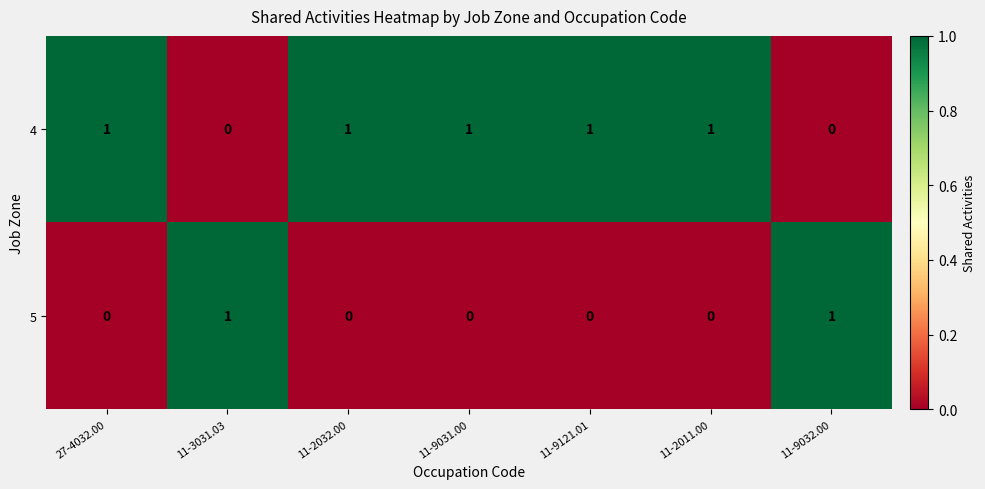

How many data points does each series have?

7